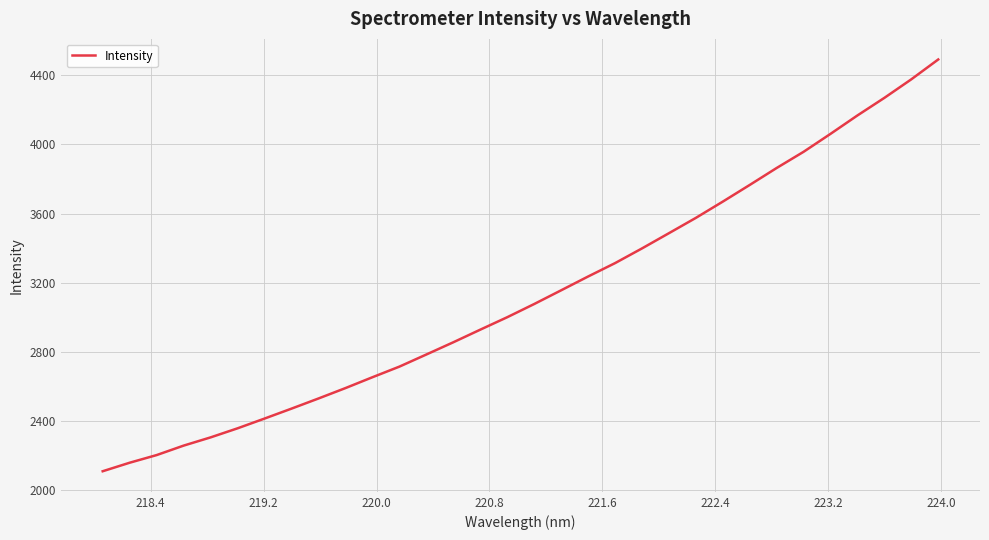

What is the minimum value shown in the chart?

2111.0